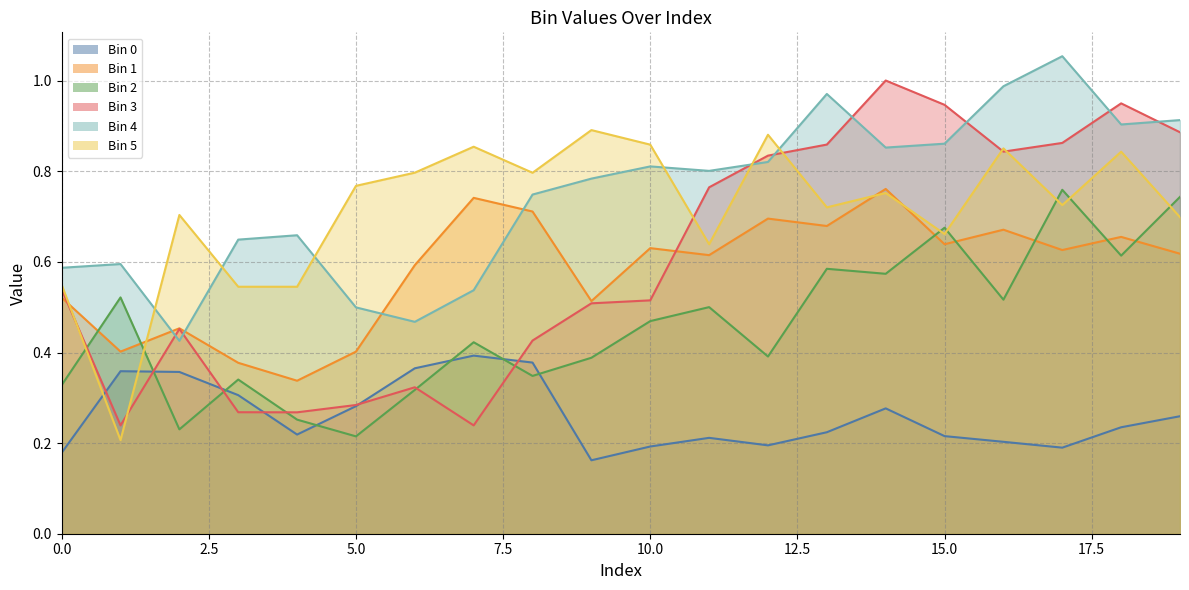

Does the chart have visible grid lines?

Yes